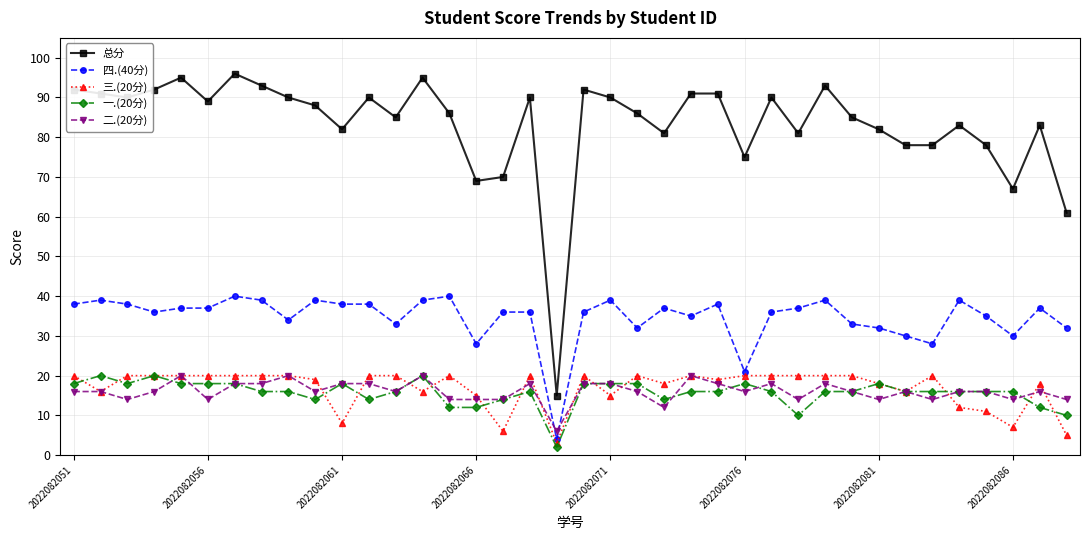

True or false: 三.(20分) has more than 2 interior local peaks.

True